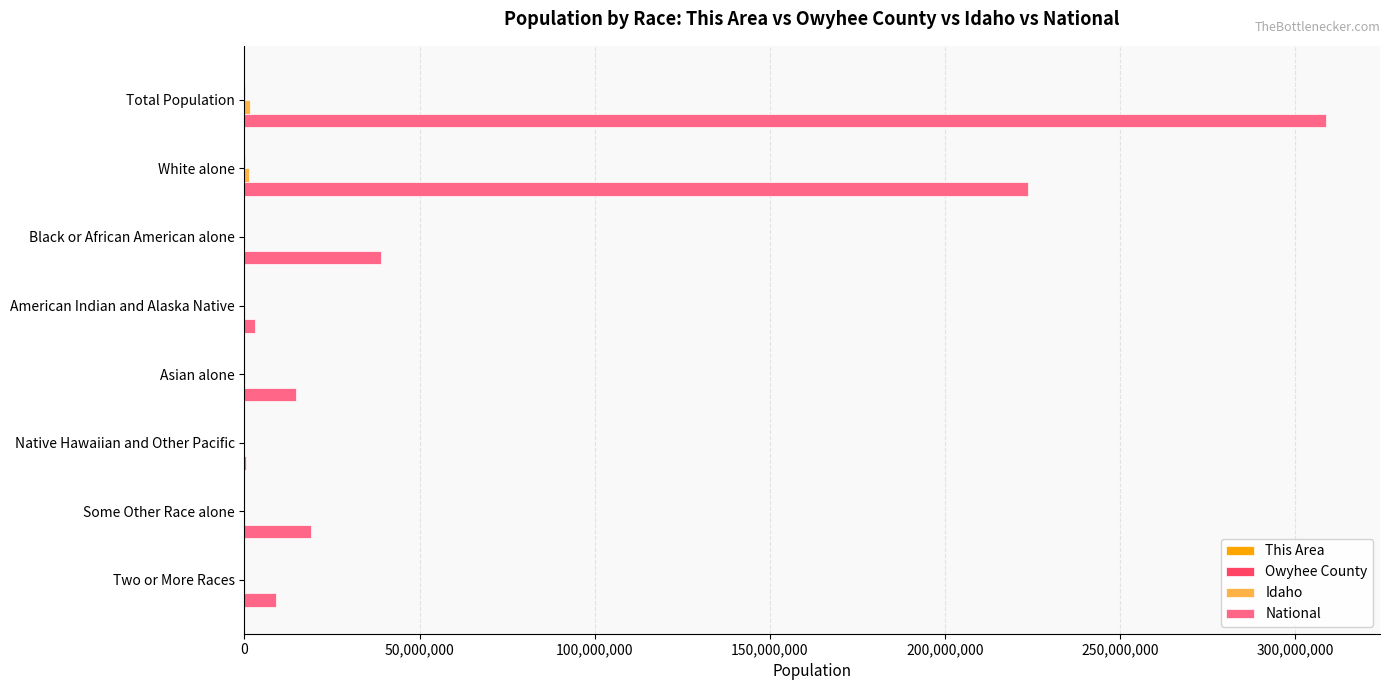

Which series has the largest range (max minus min)?

National